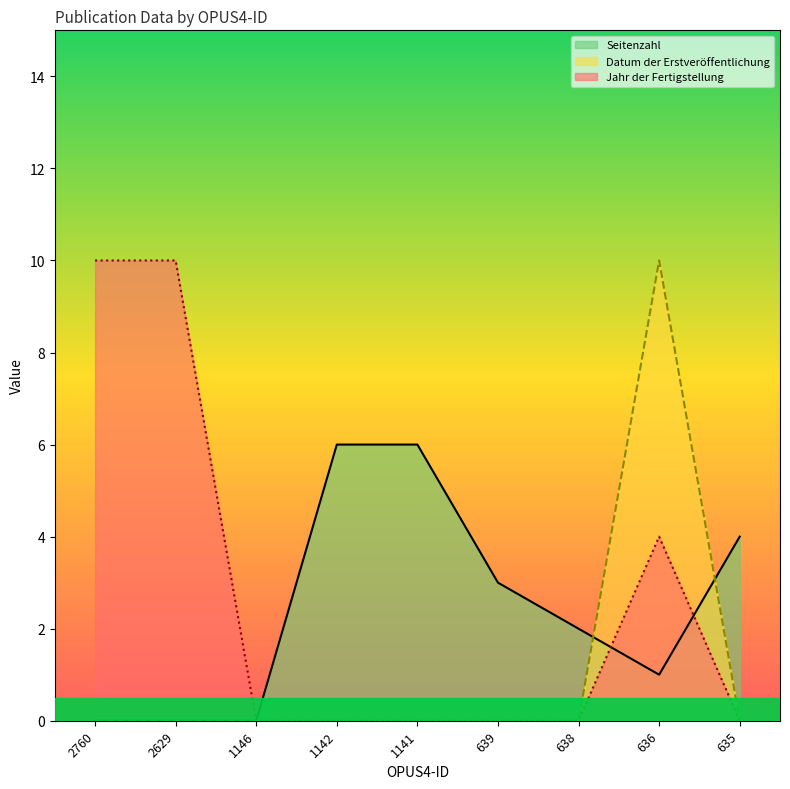

The Seitenzahl series shows 6 at 635. True or false?

False